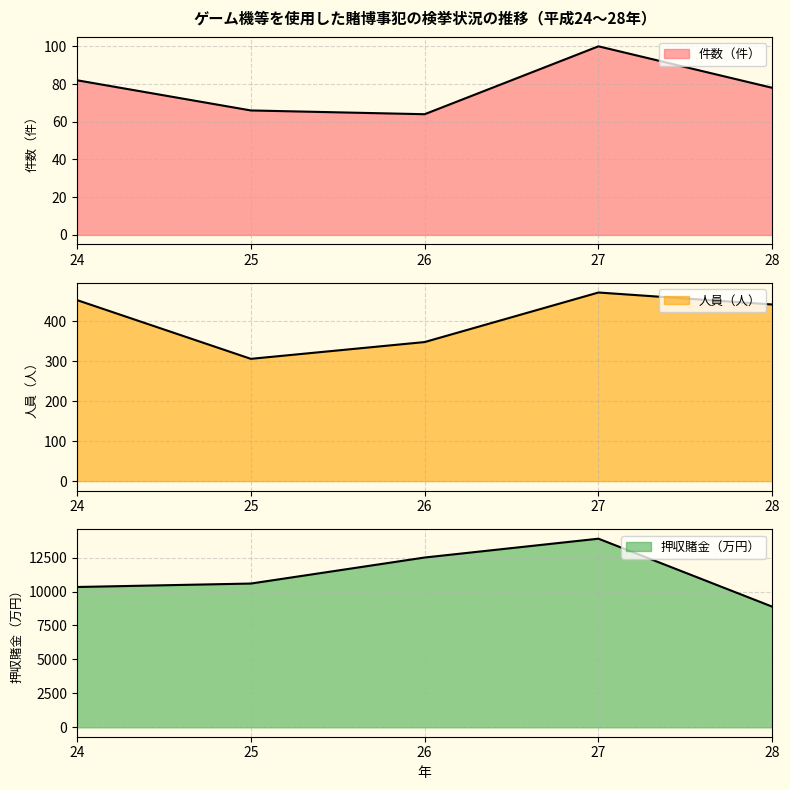

Which has a higher value, 26 or 24?

24